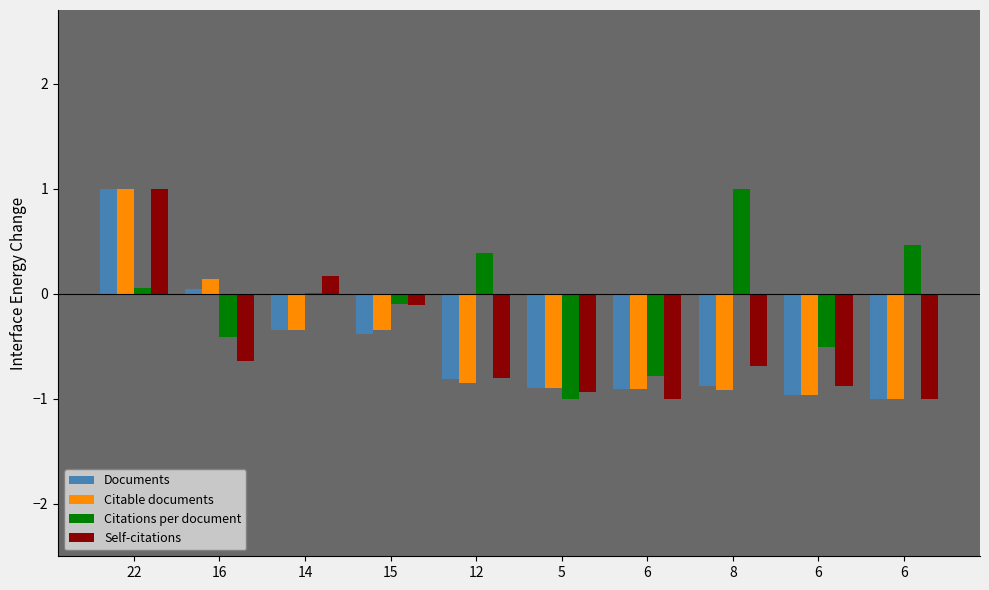

Count the number of data series in this chart.

4